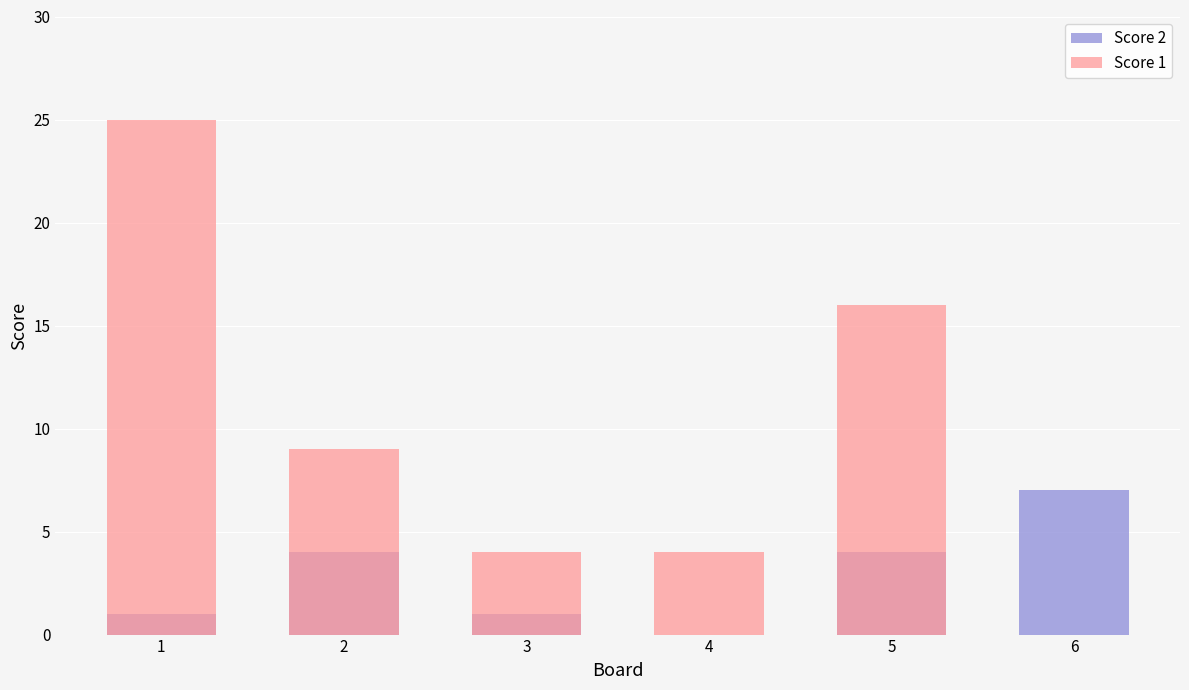

True or false: Score 2 has a value of 0 at 4.

True